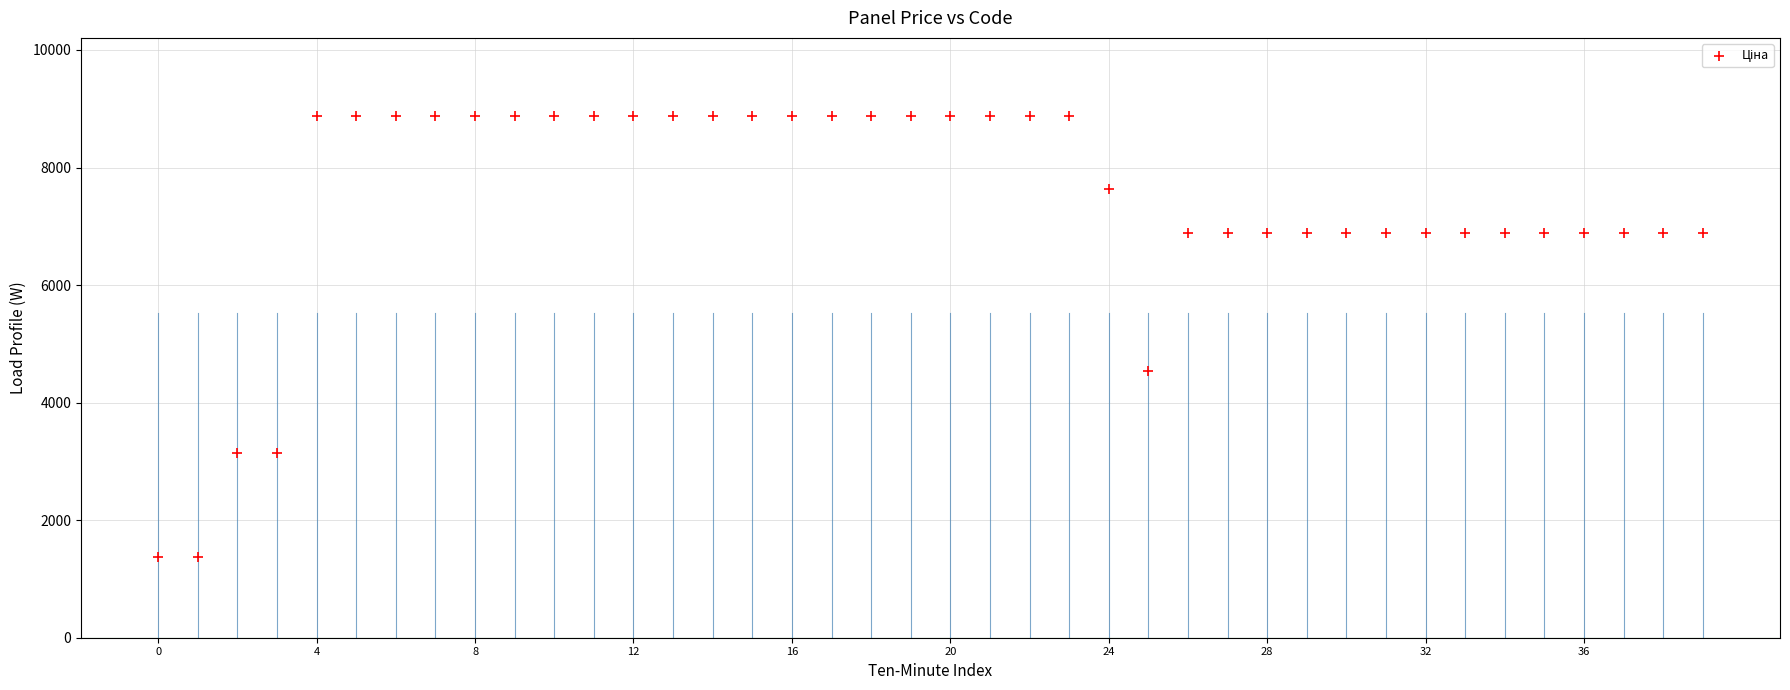

What is the range of Y values (max minus min)?

7508.3